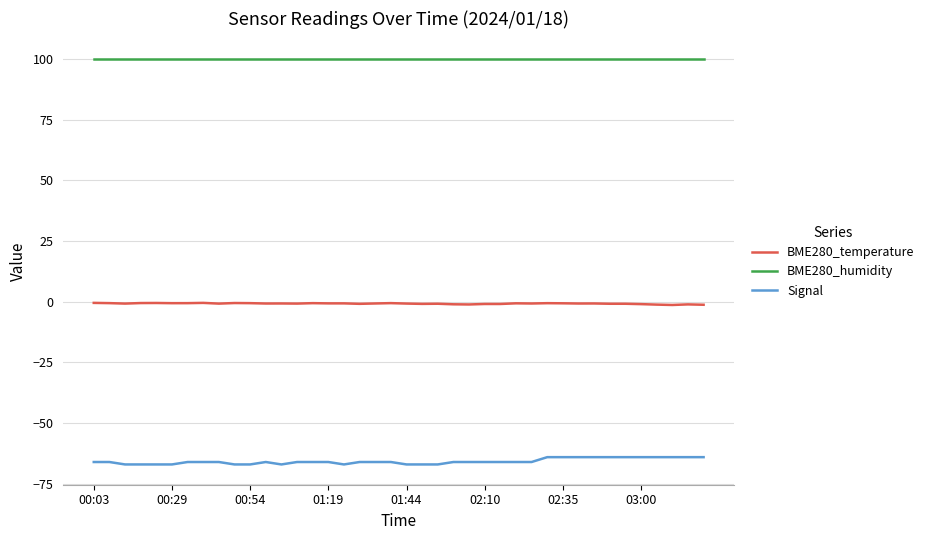

True or false: Signal and BME280_temperature cross at least once.

False